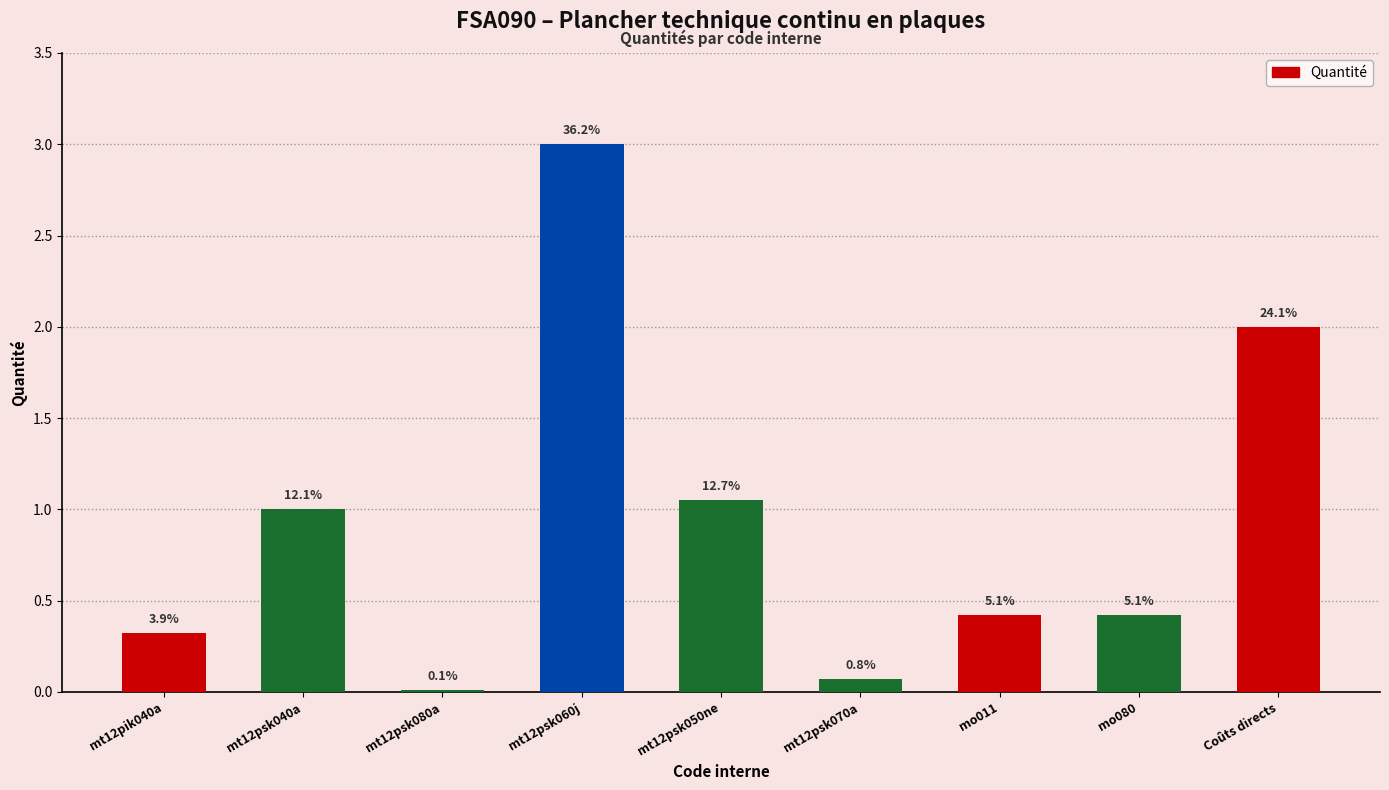

Are the bars horizontal?

No